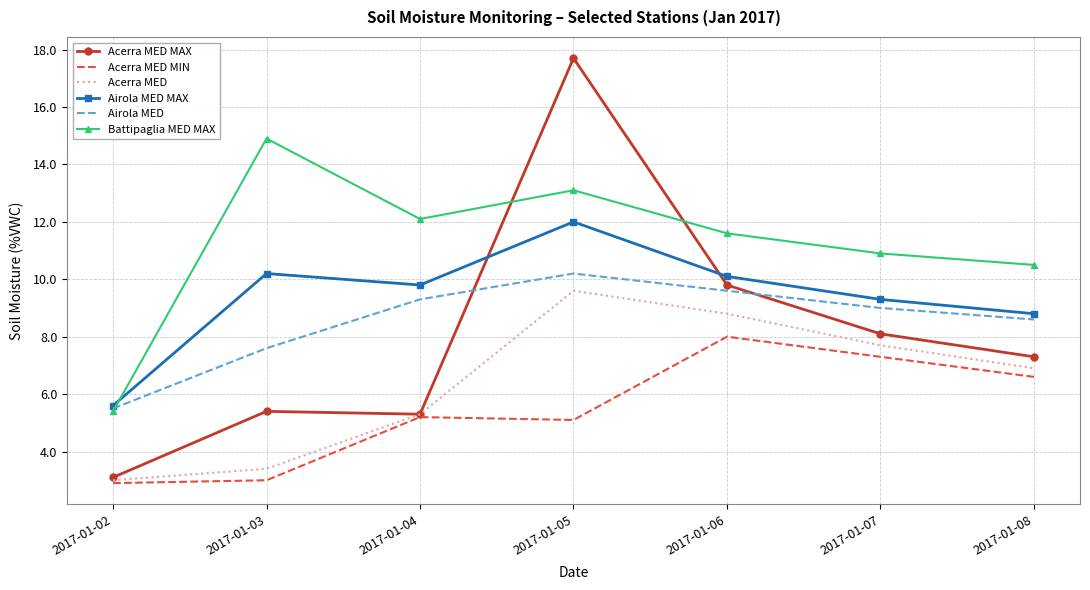

At which label is Airola MED MAX closest to 8?

2017-01-08